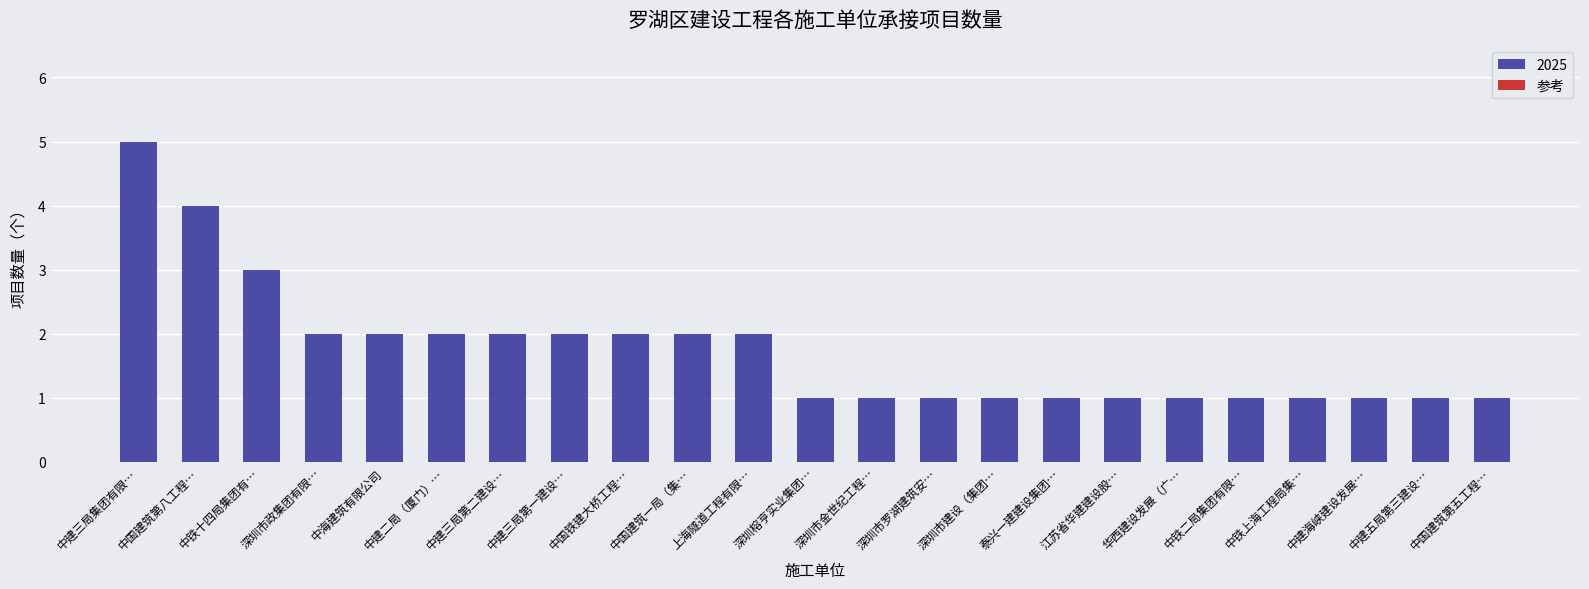

The value at 深圳市金世纪工程… is 1. True or false?

True